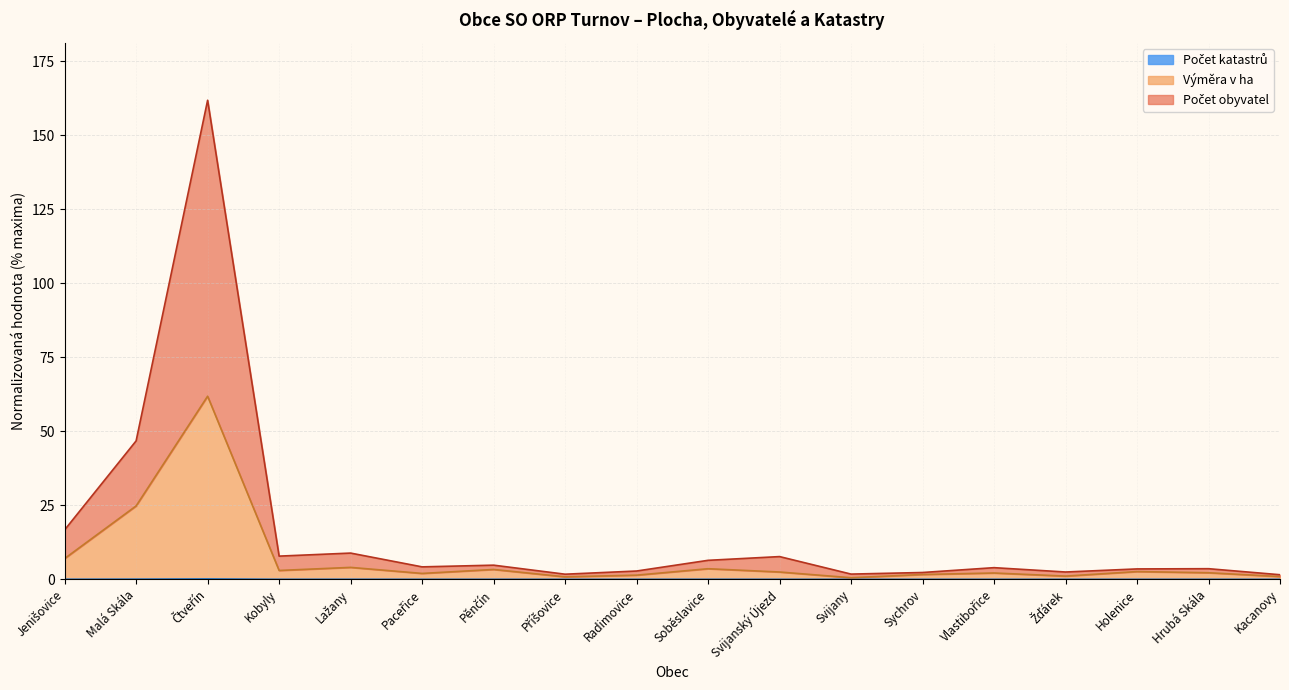

List the labels in order of Počet obyvatel value, largest first.

Čtveřín, Malá Skála, Jenišovice, Lažany, Kobyly, Svijanský Újezd, Soběslavice, Pěnčín, Paceřice, Vlastibořice, Hrubá Skála, Holenice, Radimovice, Žďárek, Sychrov, Svijany, Příšovice, Kacanovy